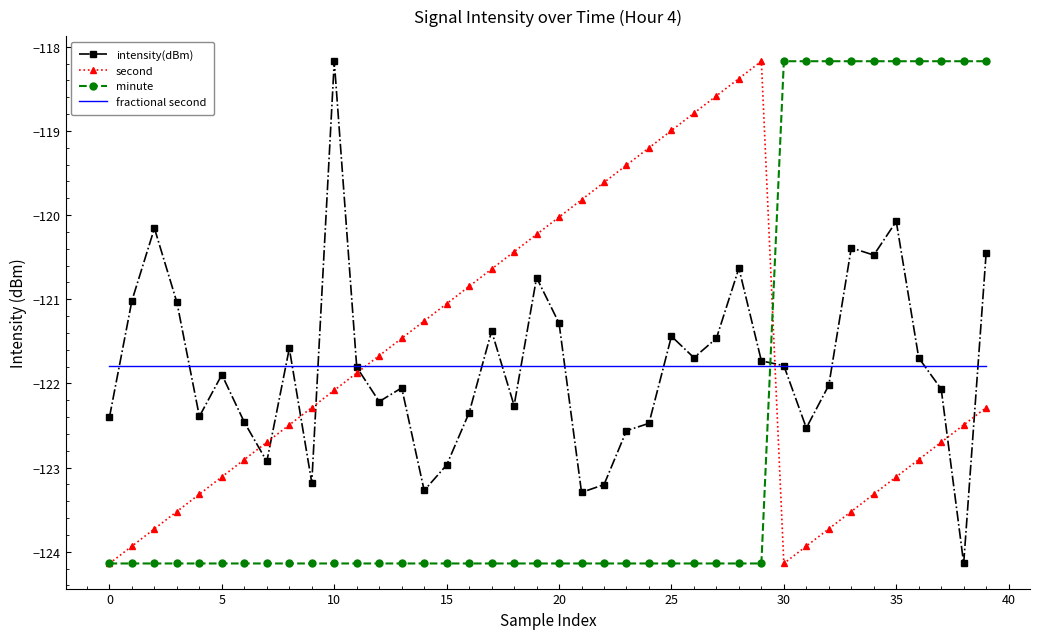

What is the greatest value displayed?

-118.2